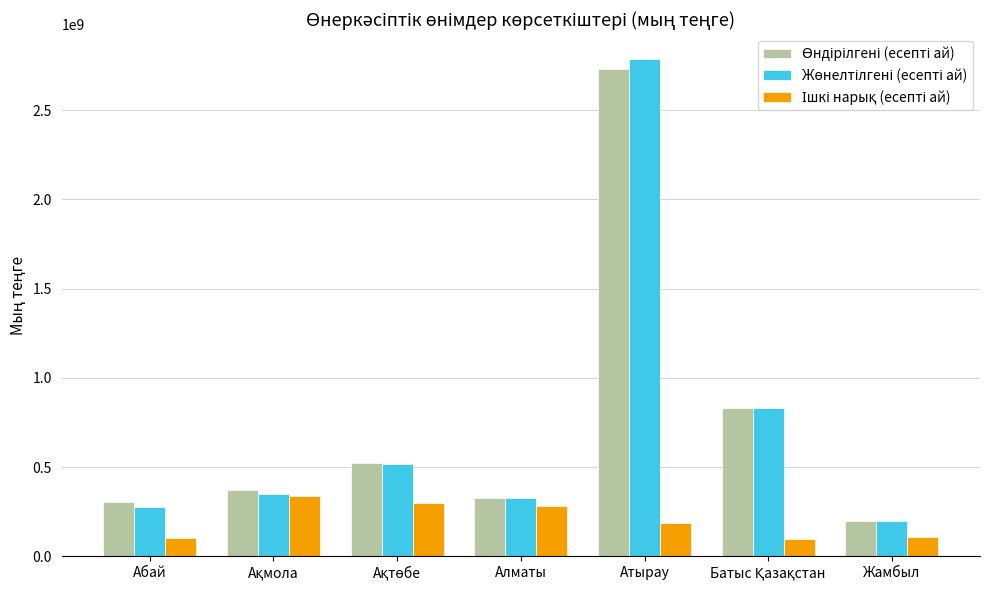

What is the total value across all series at Алматы?

931057979